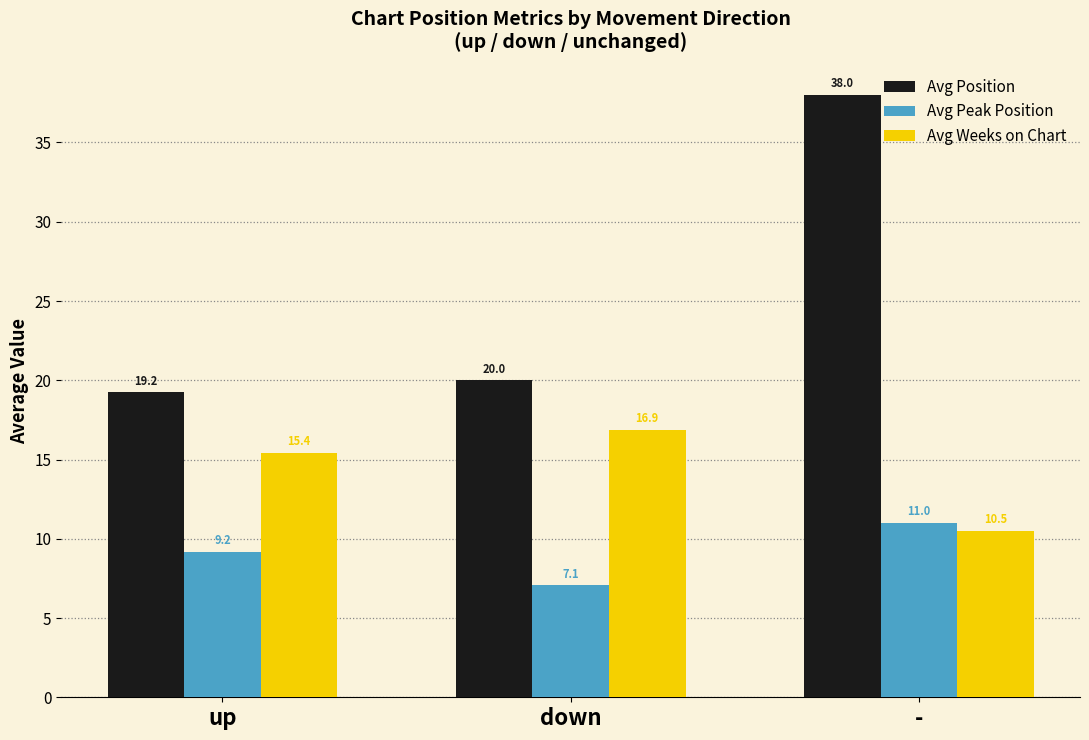

Which series has the largest range (max minus min)?

Avg Position